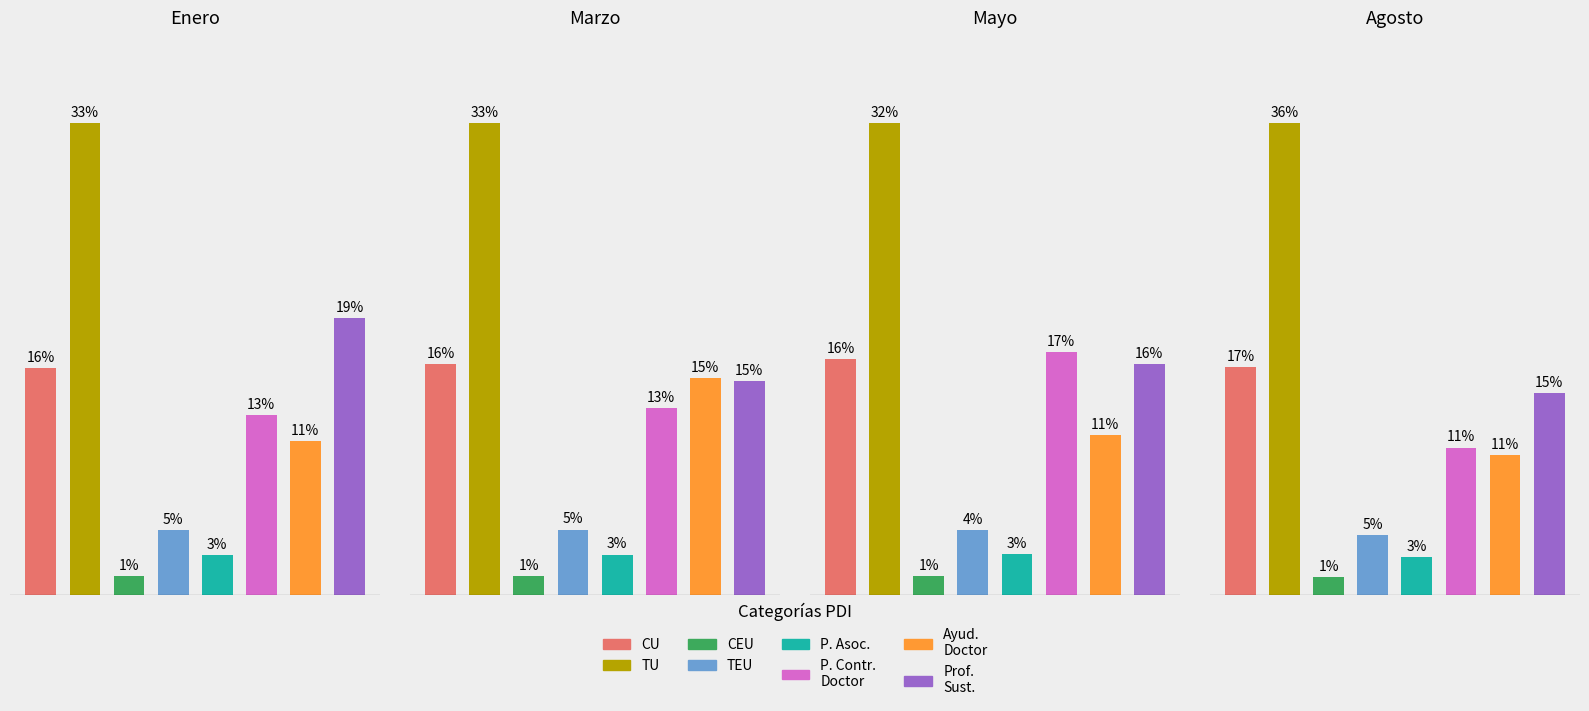

What is the label of the 4th bar from the right?

P. Asociado